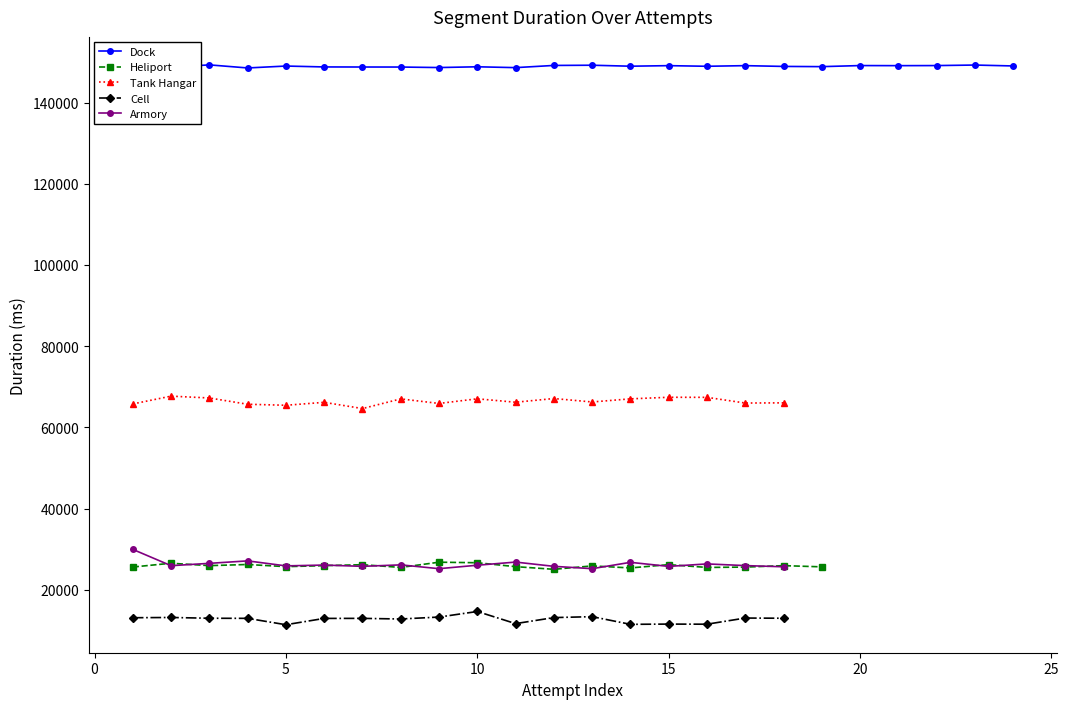

Where is Heliport nearest to the value 13392?

12